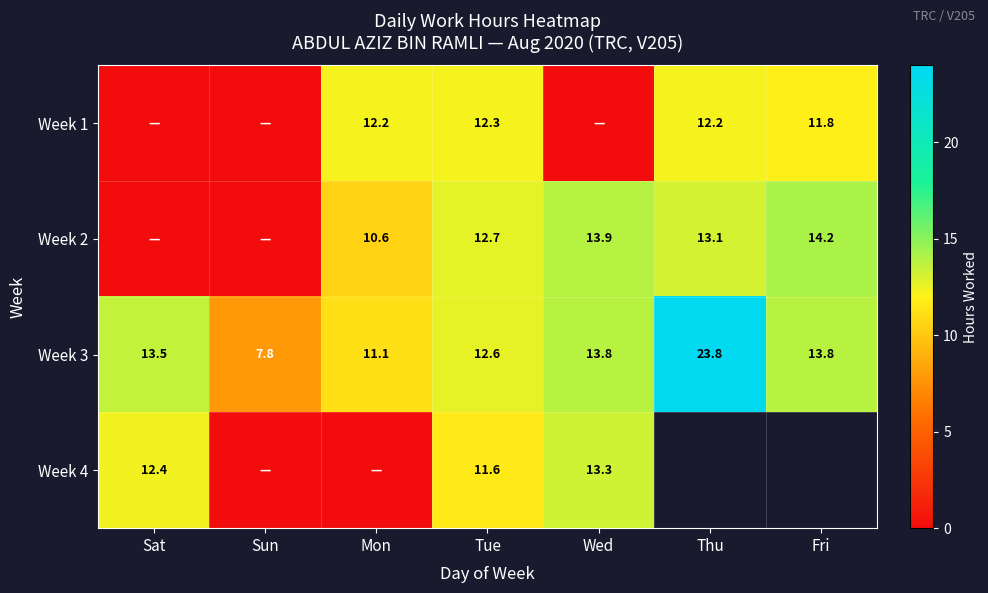

How many series are shown in this chart?

4